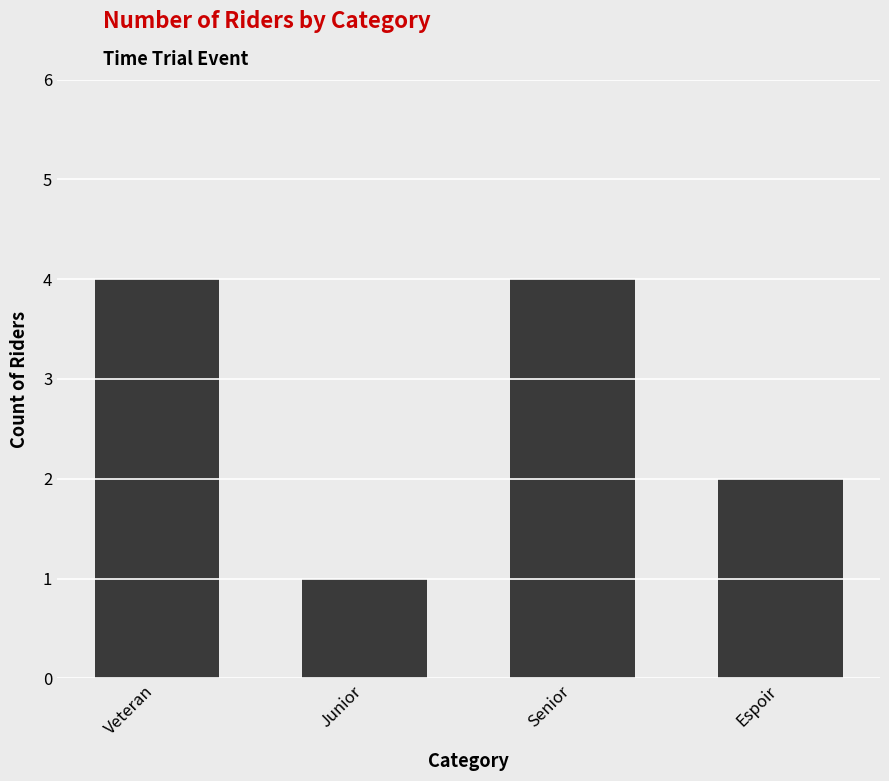

Are the bars horizontal?

No